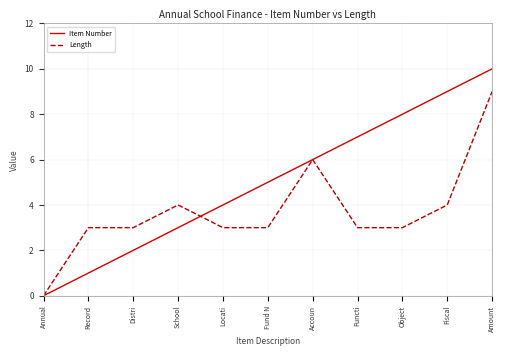

Is it true that Item Number equals 4 at Object?

False